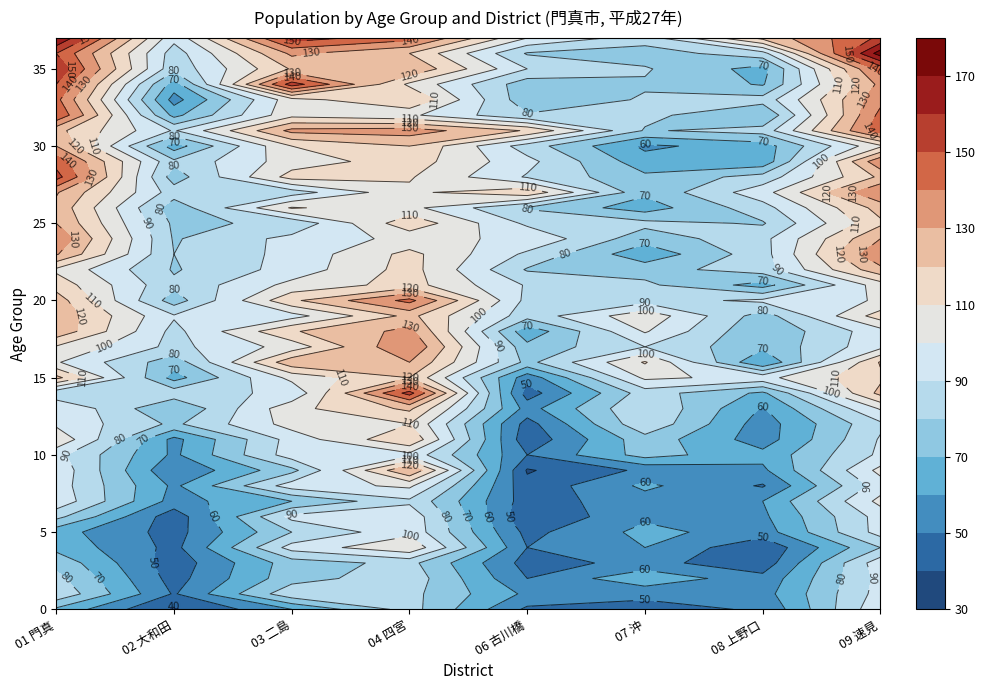

What is the lowest value of the 06 古川橋 series?

39